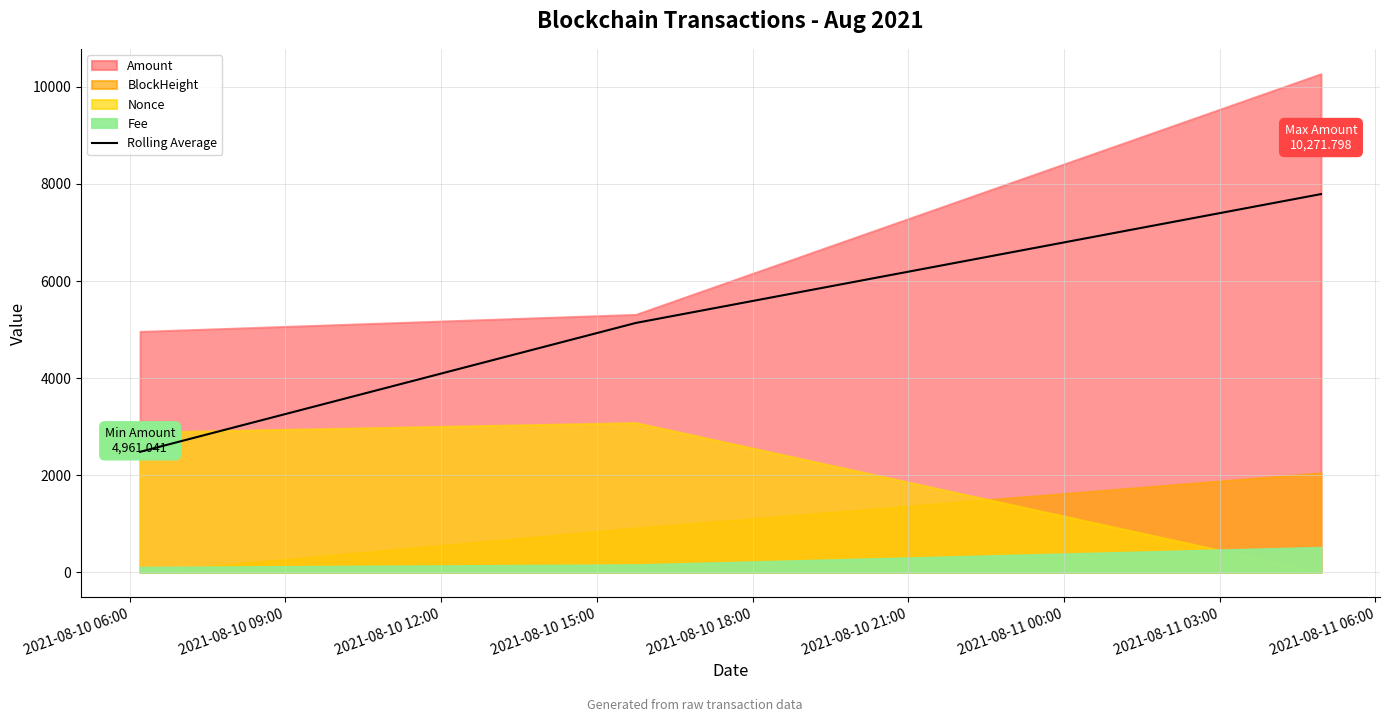

What is the minimum value for Rolling Average?

2480.5